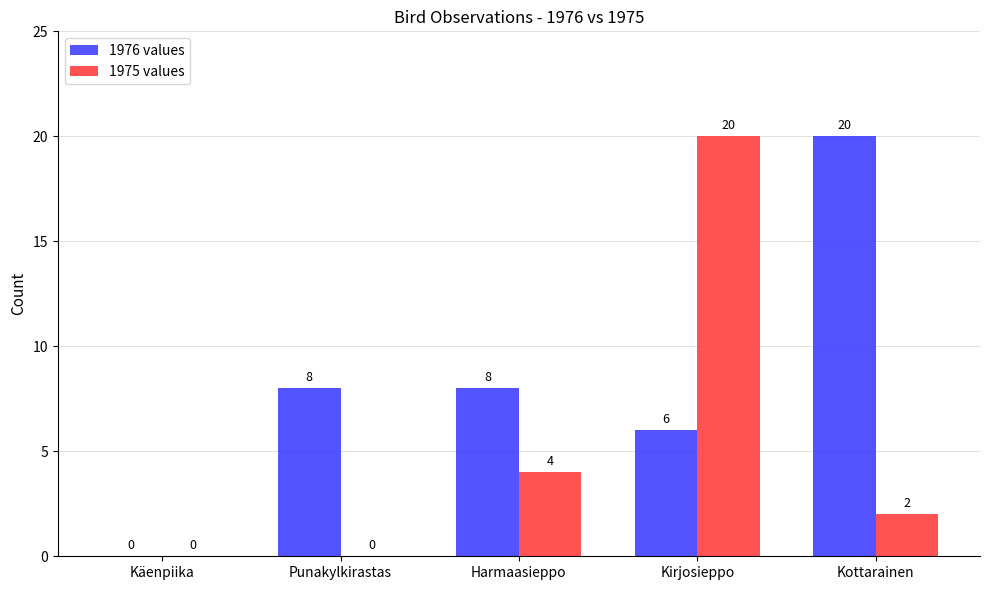

At which category is the sum across all series the highest?

Kirjosieppo